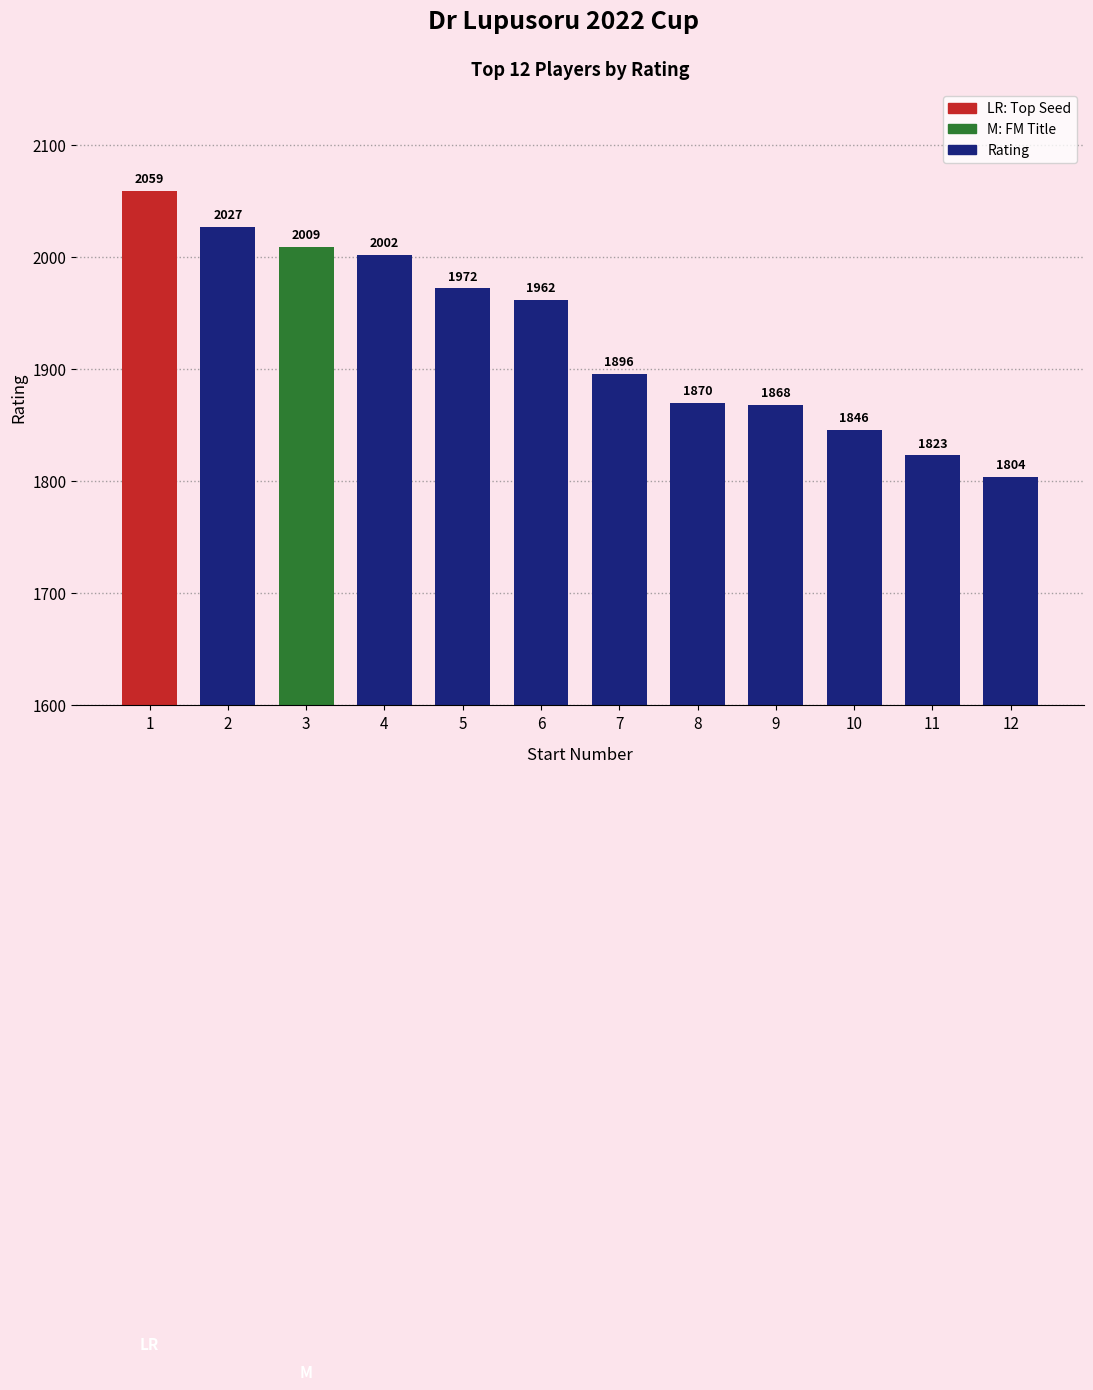

How many bars are there in total?

12